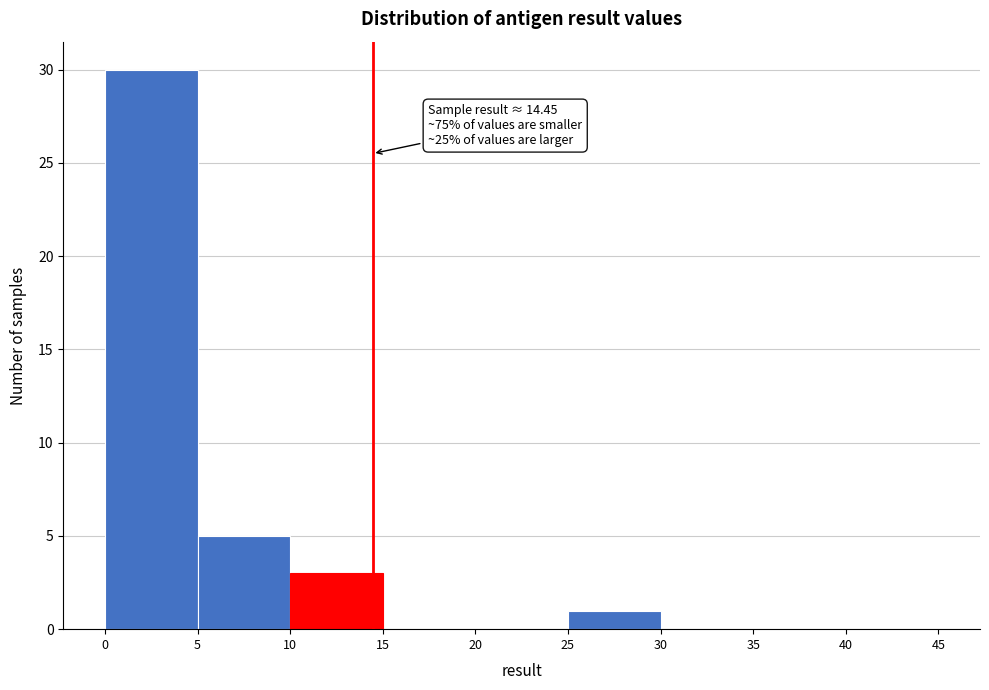

Which range on the x-axis has the tallest bar?

0 to 5